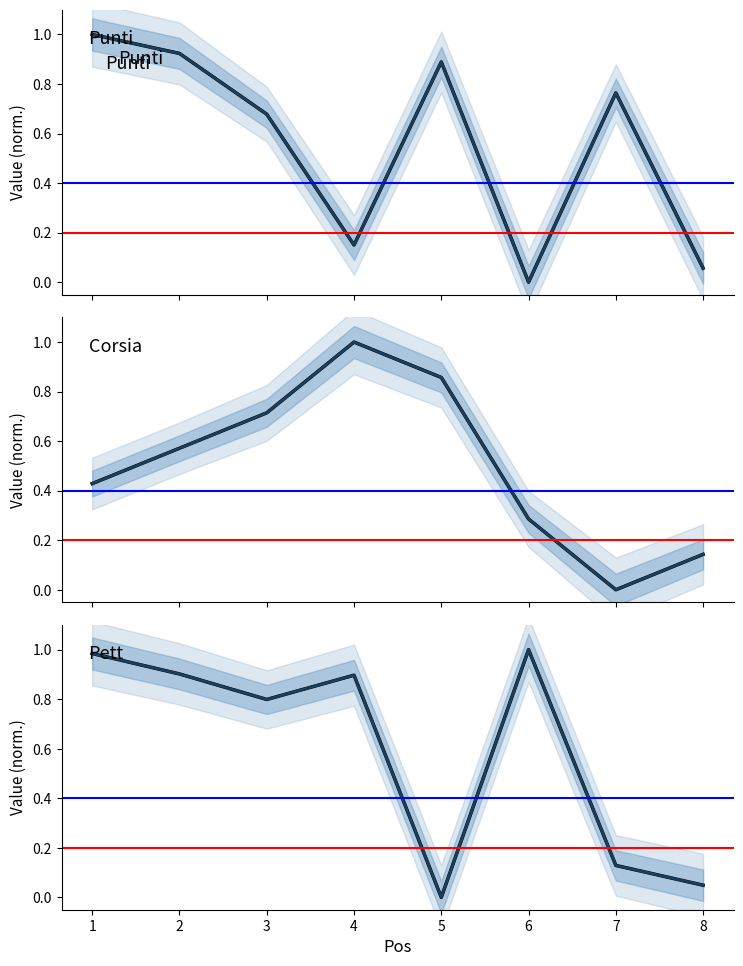

What is the total value across all series at 6?

1.3